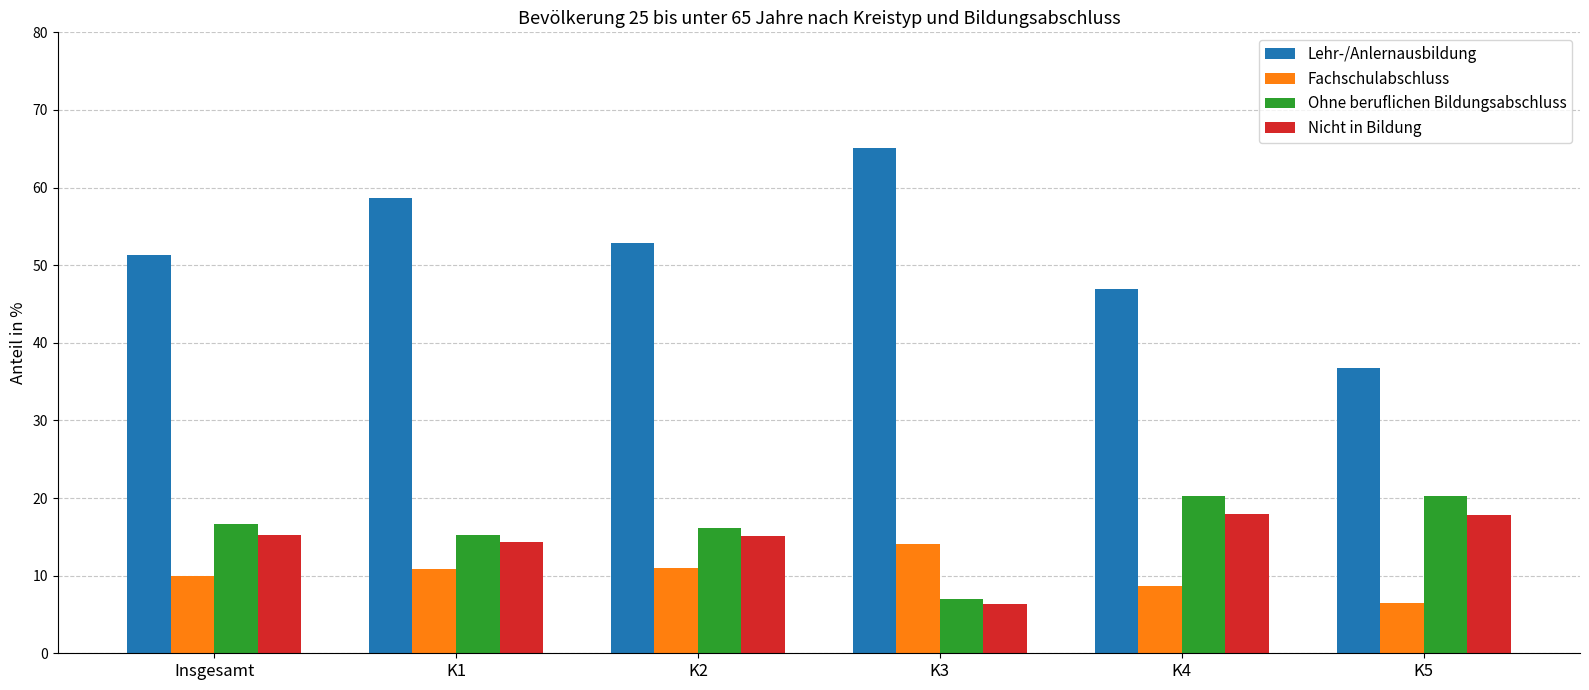

Between Insgesamt and K5, which series saw the biggest shift?

Lehr-/Anlernausbildung